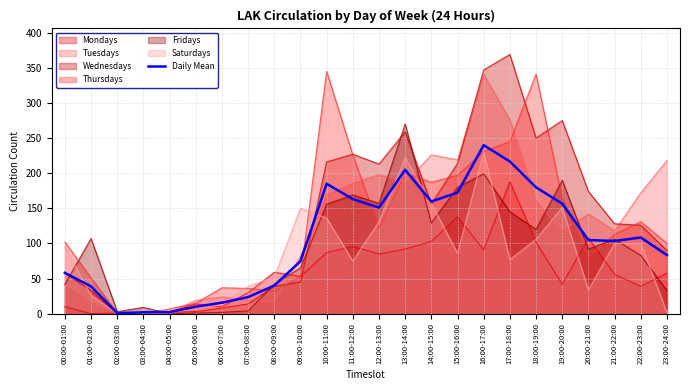

Reading left to right, list all the values displayed in this chart.

58.2	38.8	0.8	2.0	2.3	10.0	15.7	23.7	40.2	74.7	185.0	163.2	151.0	204.8	159.7	172.3	239.8	216.7	179.8	156.7	104.8	103.5	108.5	83.5